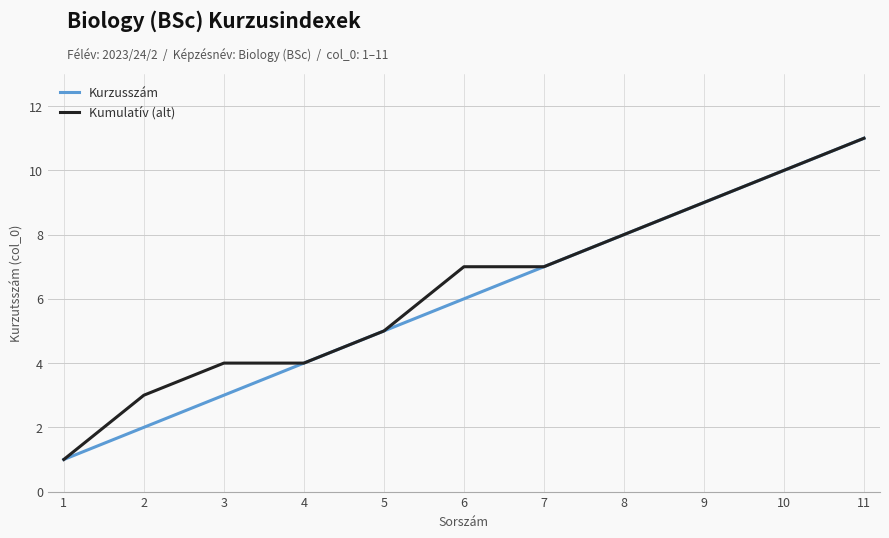

Count the number of data series in this chart.

2